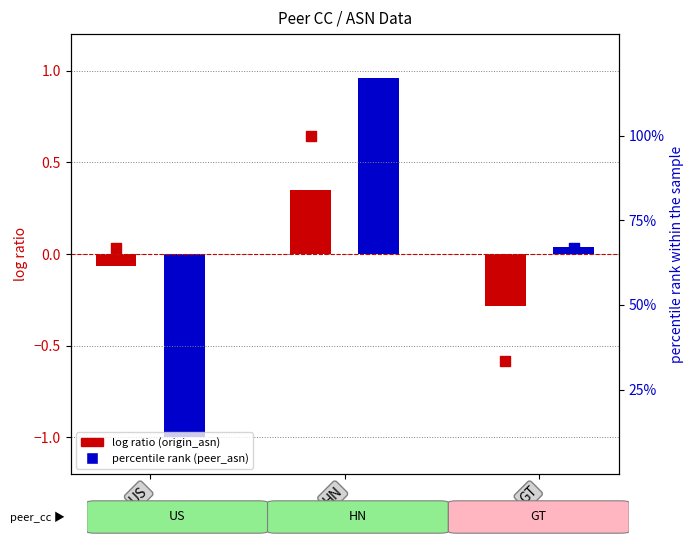

Is the value of peer_asn pct rank at GT greater than the value of origin_asn pct rank at HN?

No